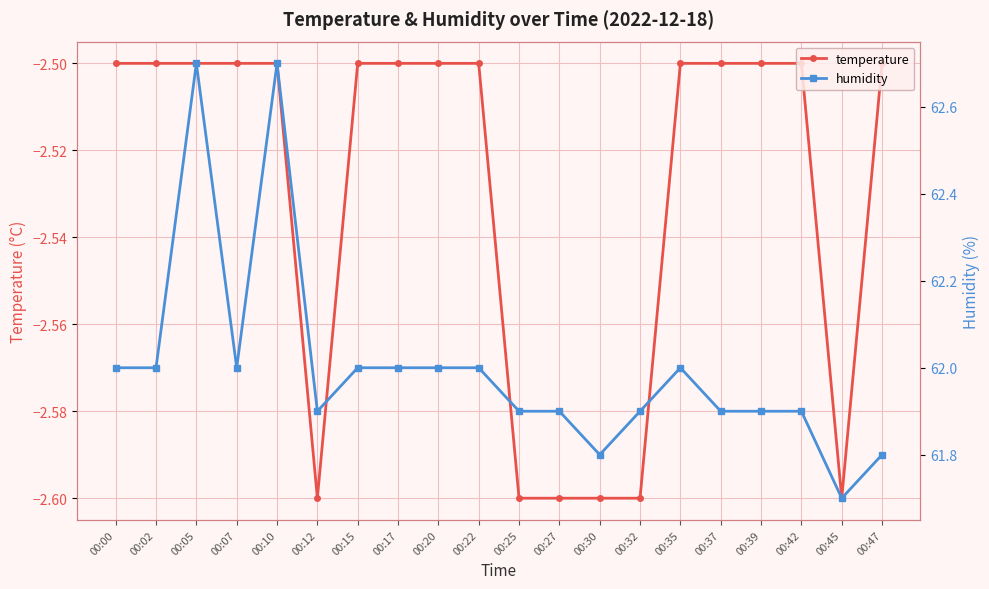

Reading right to left, what are all the values shown in this chart?

temperature: -2.5	-2.6	-2.5	-2.5	-2.5	-2.5	-2.6	-2.6	-2.6	-2.6	-2.5	-2.5	-2.5	-2.5	-2.6	-2.5	-2.5	-2.5	-2.5	-2.5
humidity: 61.8	61.7	61.9	61.9	61.9	62.0	61.9	61.8	61.9	61.9	62.0	62.0	62.0	62.0	61.9	62.7	62.0	62.7	62.0	62.0